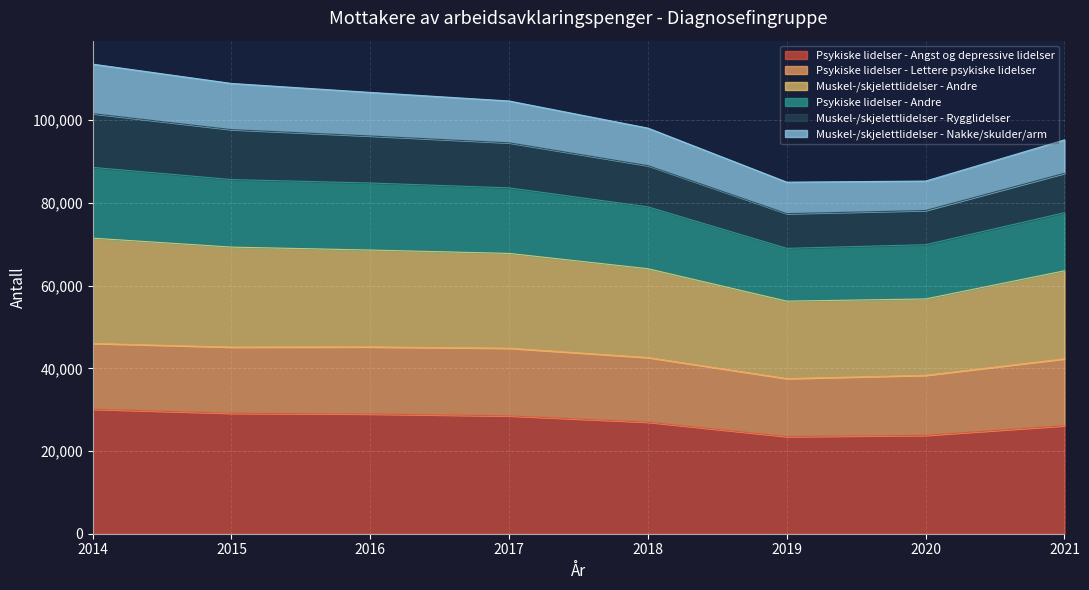

How many data points in Psykiske lidelser - Angst og depressive lidelser are less than 28498?

4